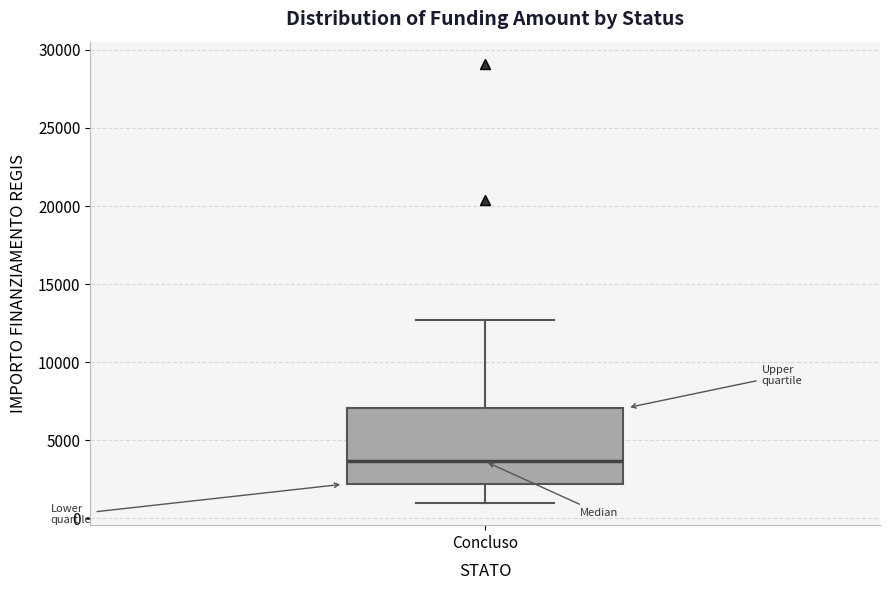

Read this box plot against the y-axis: the position of the median line, the range covered by the box, and the ends of both whiskers. The values are not printed on the chart, so give them approximately, as read against the axis.

median 3500, box 2000 to 7000, whiskers 1000 to 12500